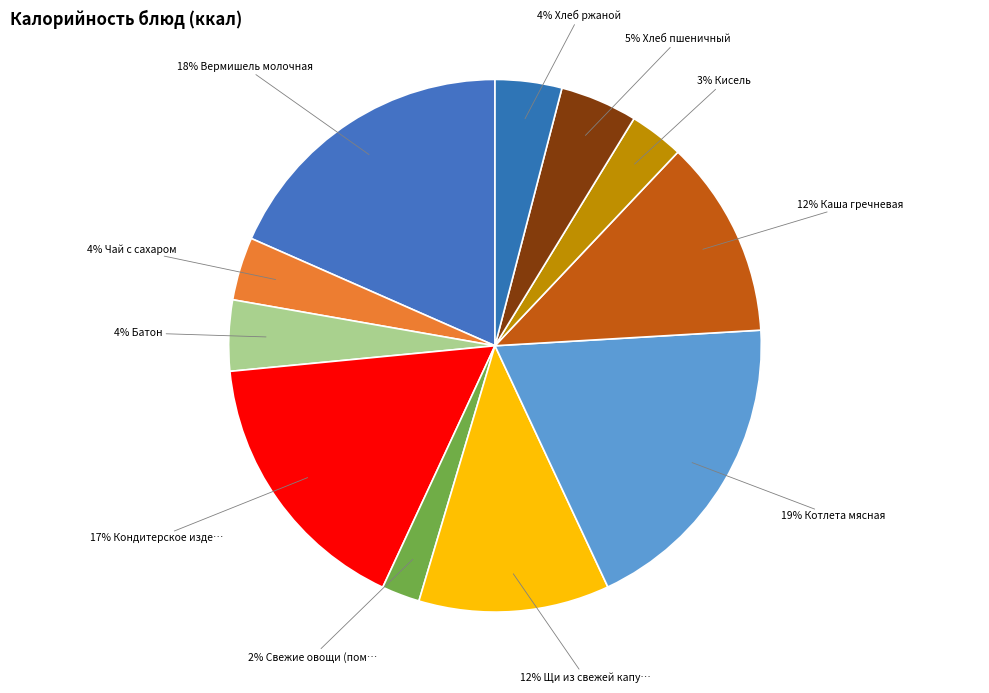

What is the largest slice in the pie chart?

Котлета мясная